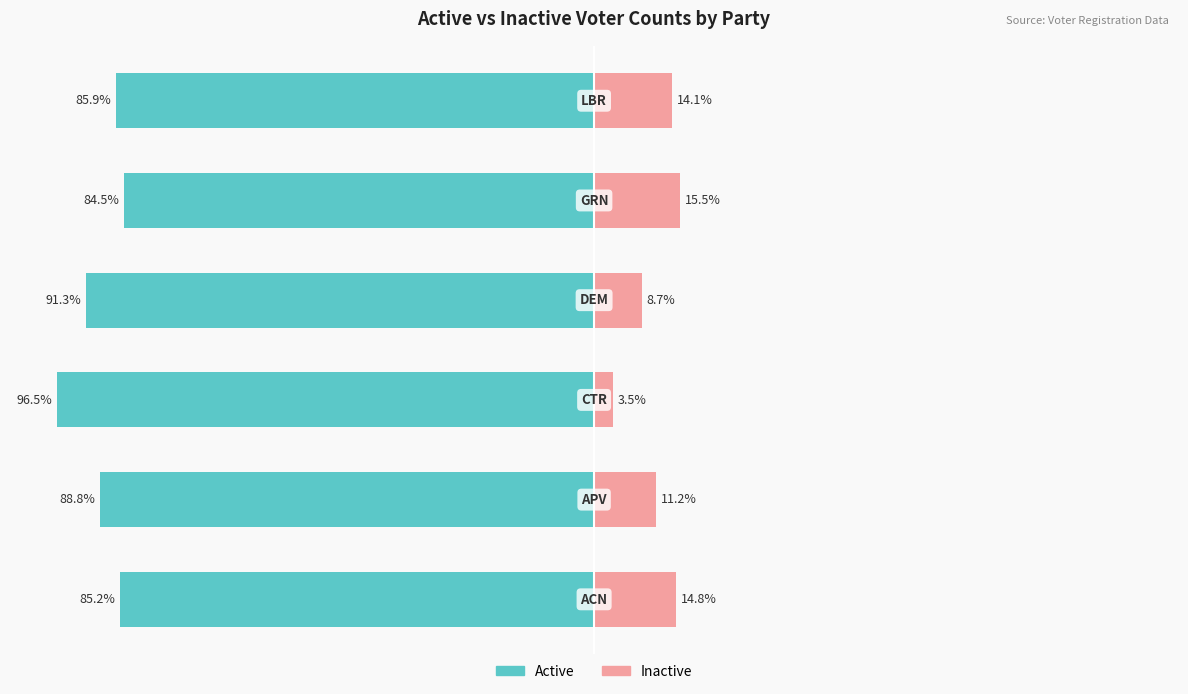

True or false: Active has a value of -137.0 at 4.

False